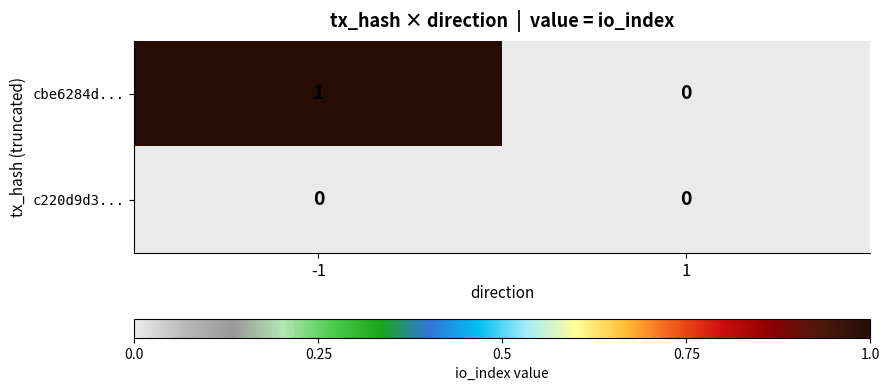

True or false: c220d9d3... has a value of 0 at -1.

True